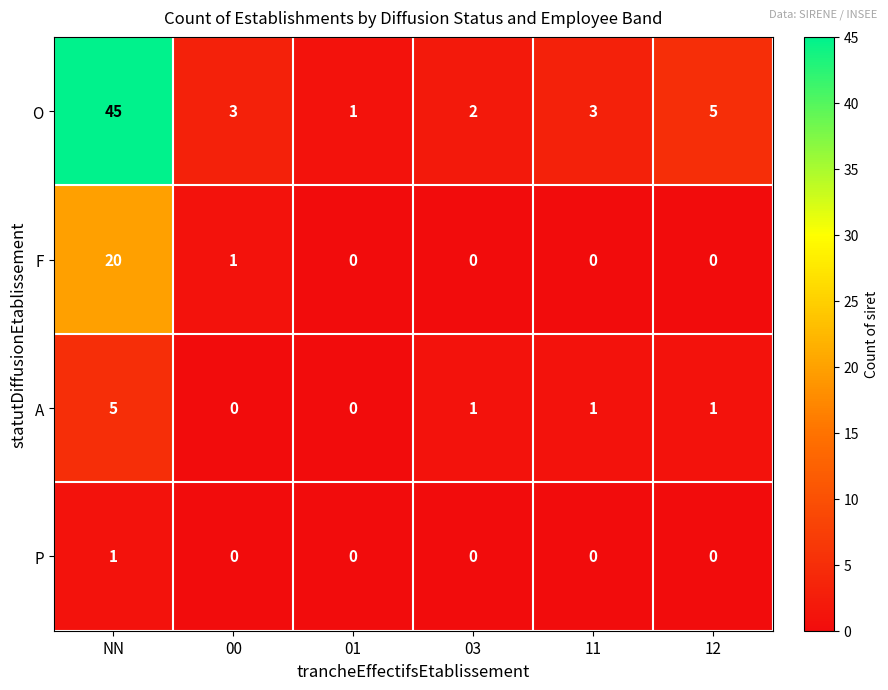

What is the maximum value shown in the chart?

45